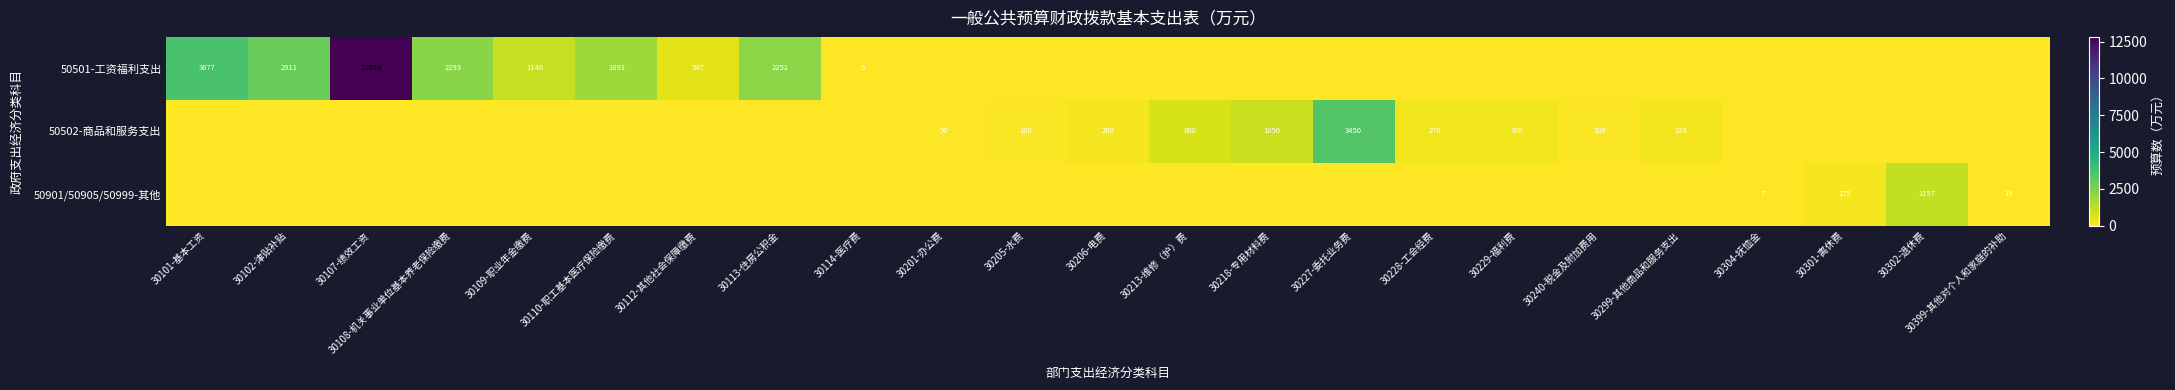

The value of 50502-商品和服务支出 at 30218-专用材料费 is 419. True or false?

False